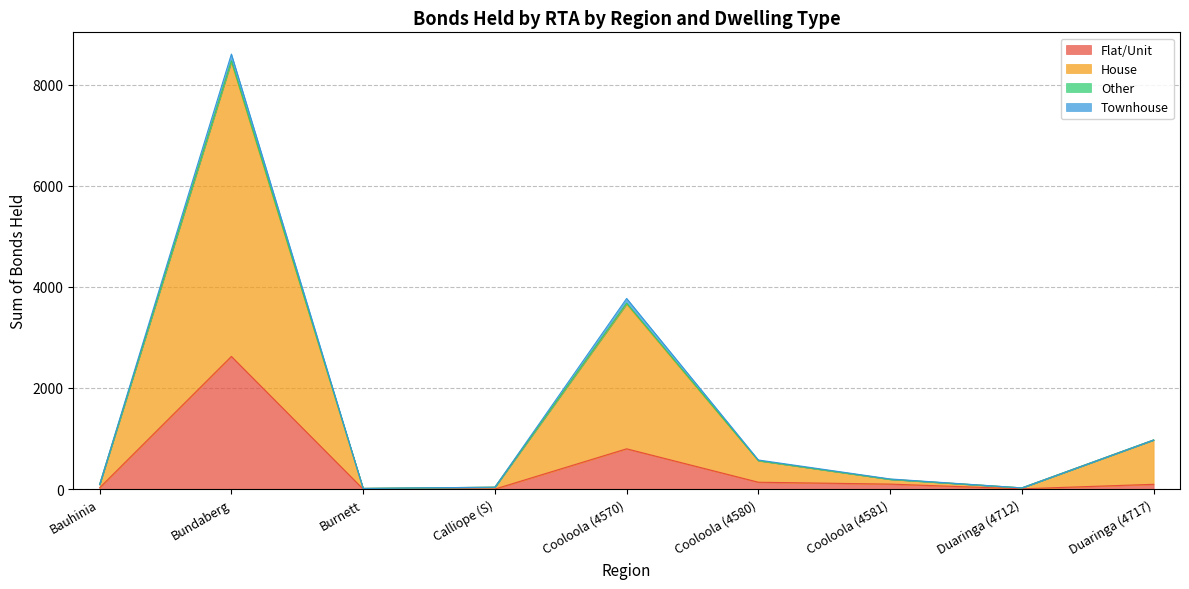

What is the label of the 3rd point from the right?

Cooloola (4581)